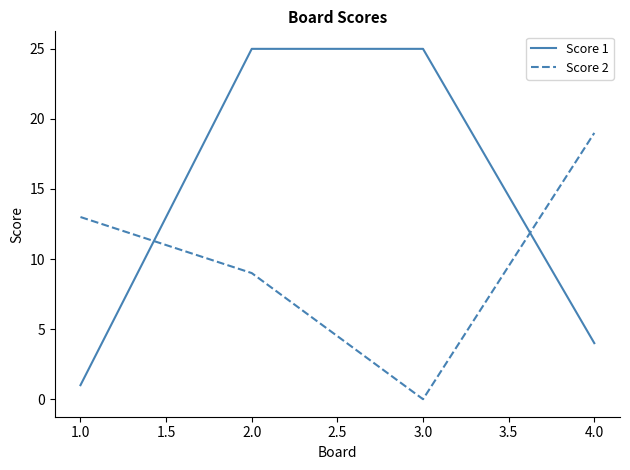

Which category has the lowest value across all series?

3.0